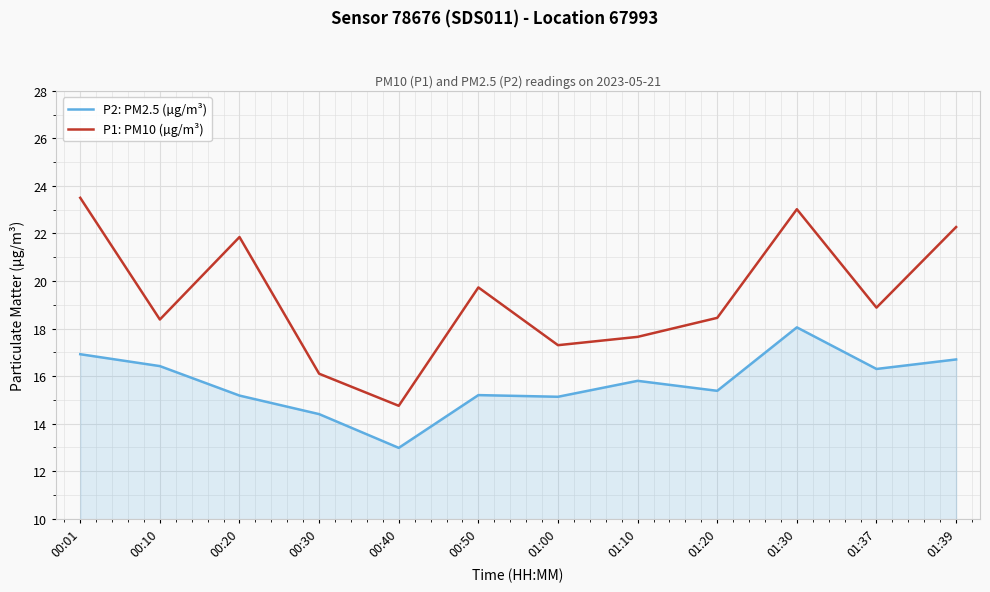

What is the difference between the second highest and second lowest values in the P1: PM10 (µg/m³) series?

6.9